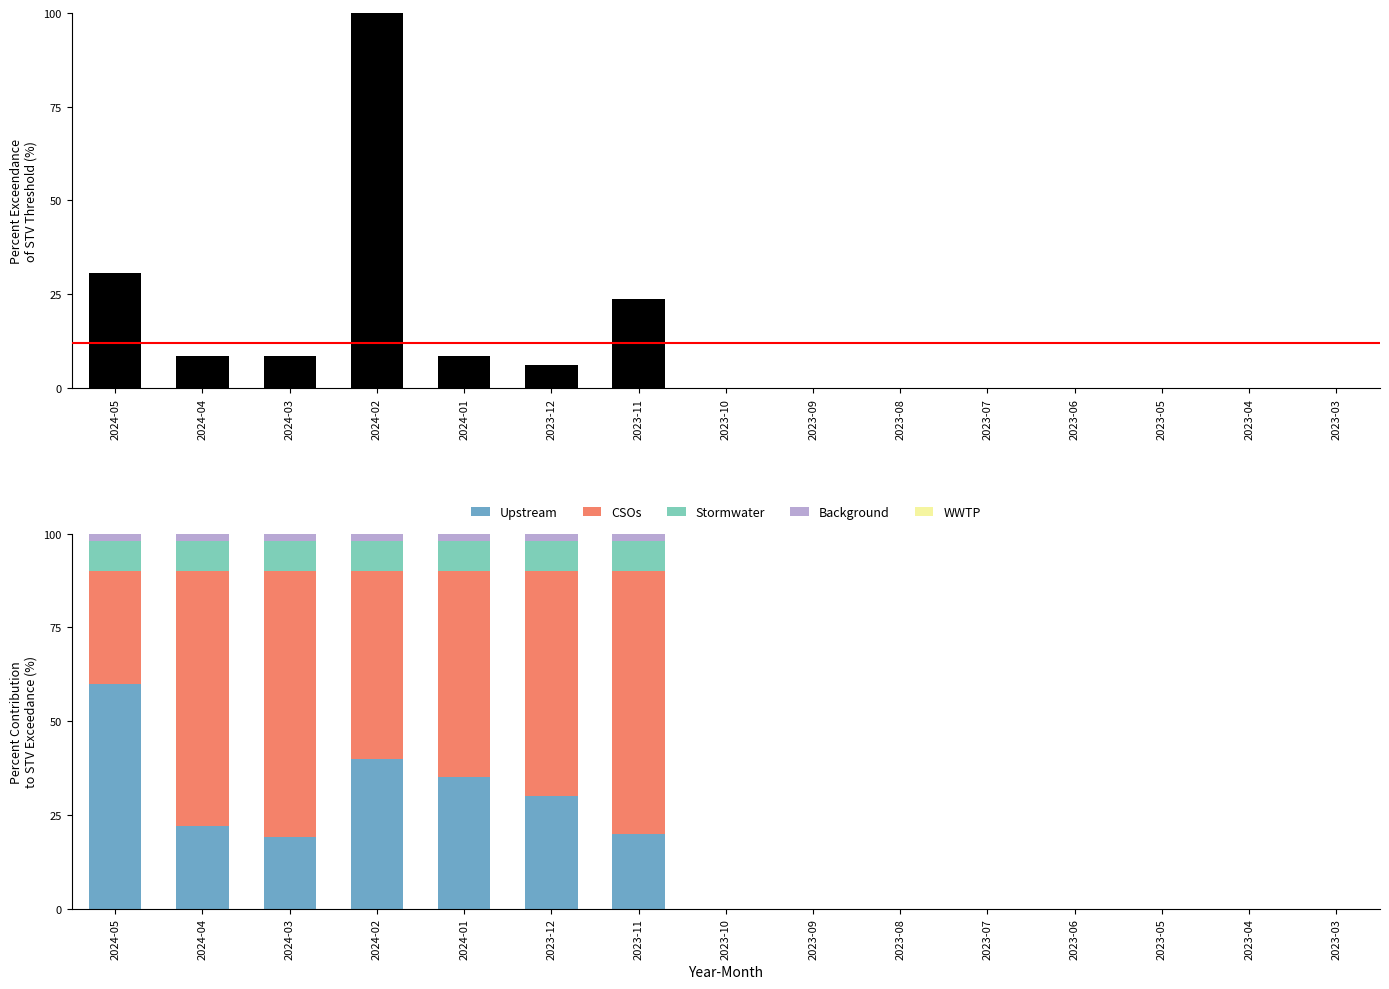

Which category has the lowest value in the Stormwater series?

2023-10